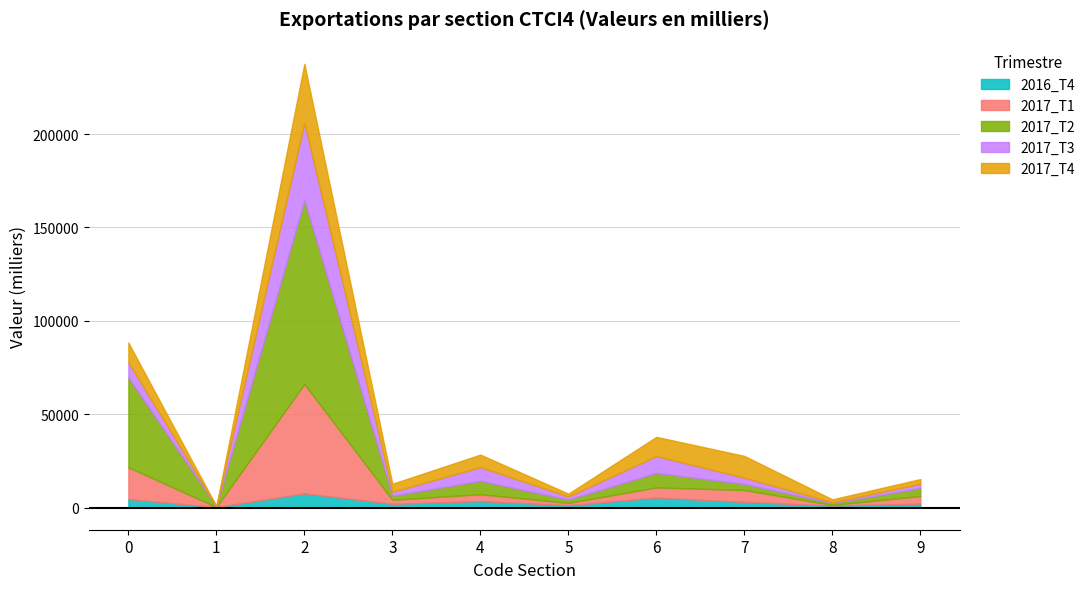

At which category does 2017_T4 reach its first local valley?

1